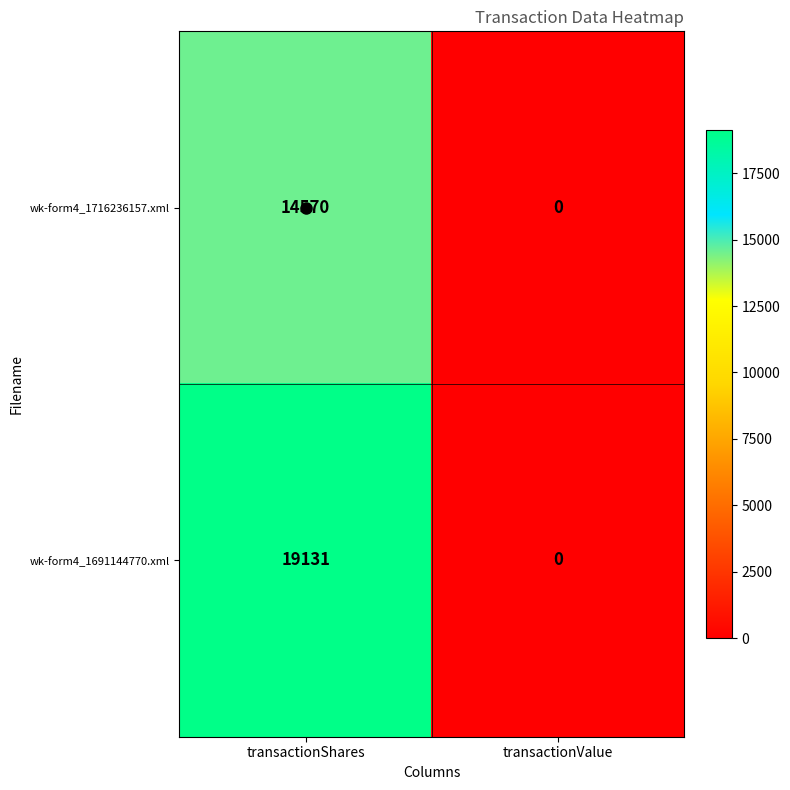

Is the value of wk-form4_1691144770.xml at transactionShares greater than the value of wk-form4_1716236157.xml at transactionShares?

Yes